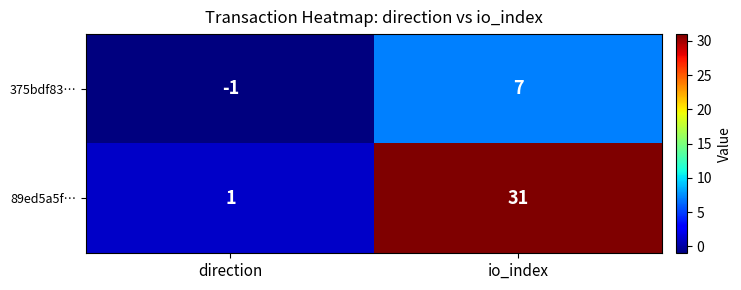

What is the total value across all series at io_index?

38